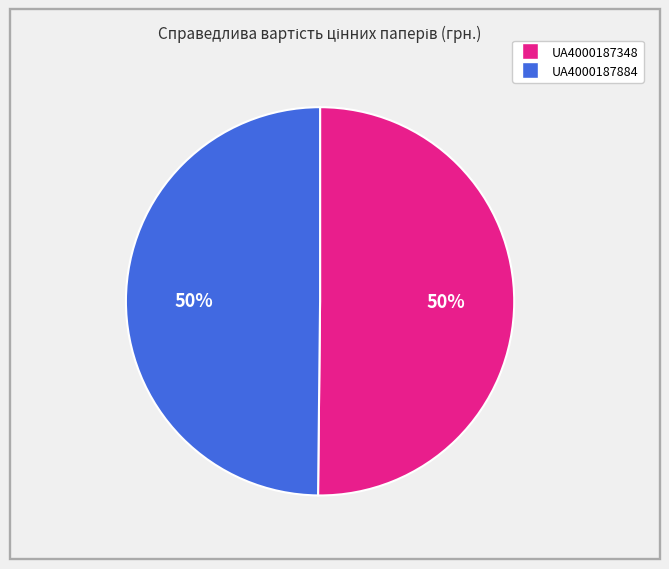

How many slices are in this pie chart?

2